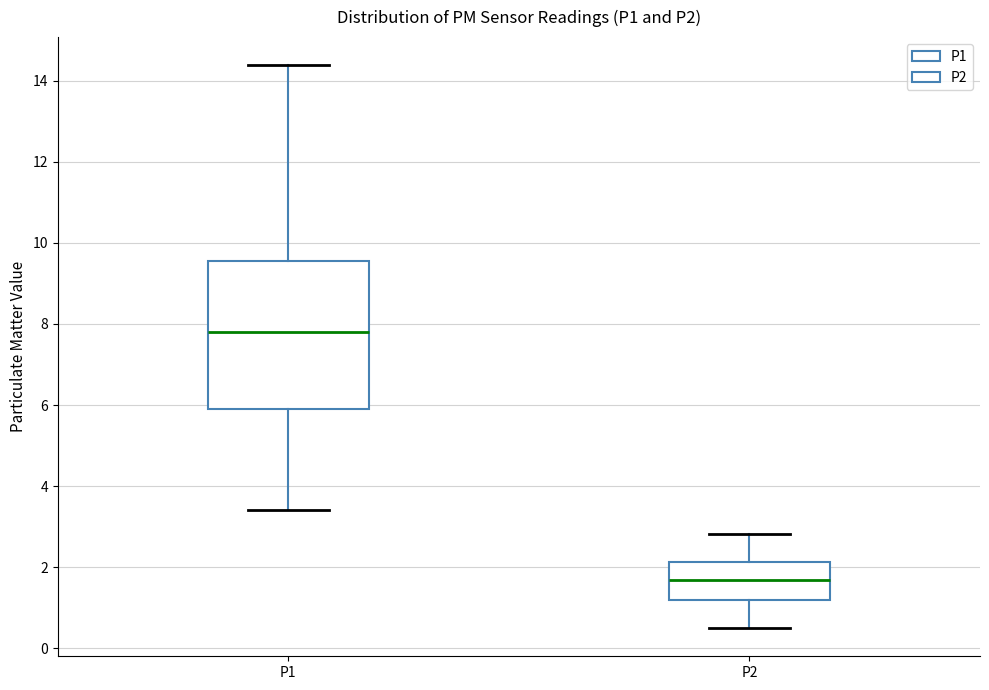

Reading left to right, read every box against the y-axis: the position of its median line, the range the box covers, and the ends of its whiskers. The values are not printed on the chart, so give them approximately, as read against the axis.

P1: median 7.8, box 6.0 to 9.6, whiskers 3.4 to 14.4
P2: median 1.6, box 1.2 to 2.2, whiskers 0.6 to 2.8